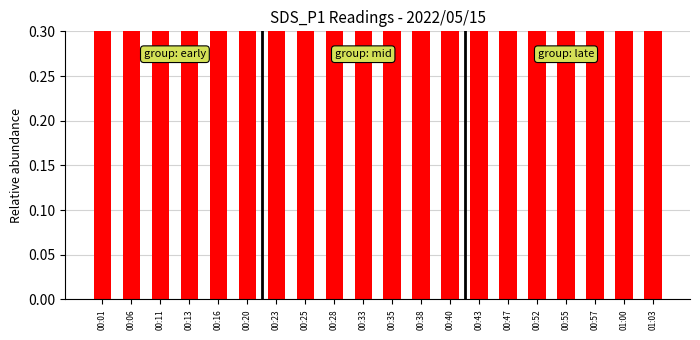

The value at 00:01 is 0.1. True or false?

False